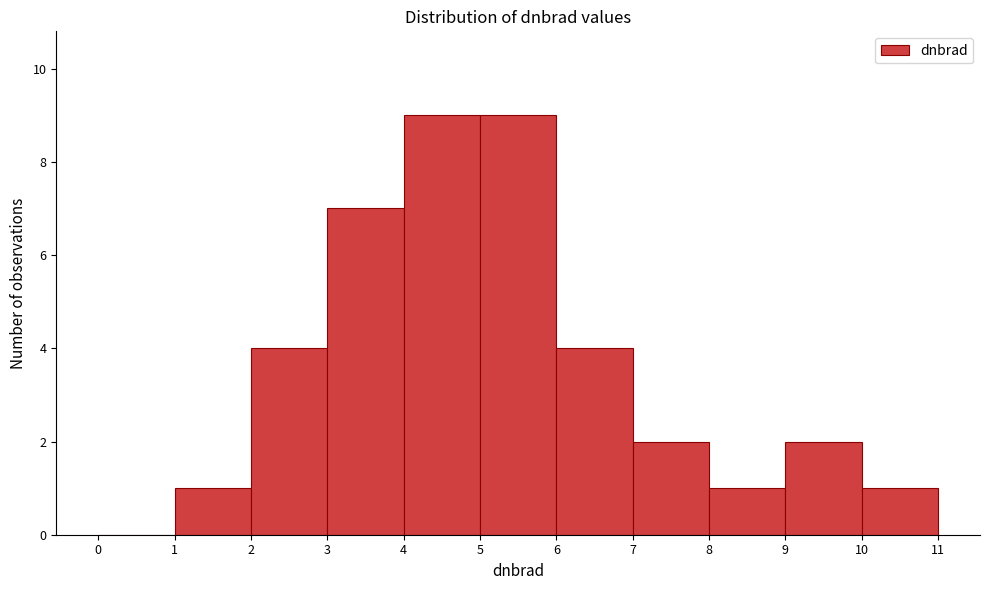

Reading left to right, transcribe this chart: for each bar, give the range it covers on the x-axis and its height. The values are not printed on the chart, so give them approximately, as read against the axis.

0 to 1: 0
1 to 2: 1
2 to 3: 4
3 to 4: 7
4 to 5: 9
5 to 6: 9
6 to 7: 4
7 to 8: 2
8 to 9: 1
9 to 10: 2
10 to 11: 1